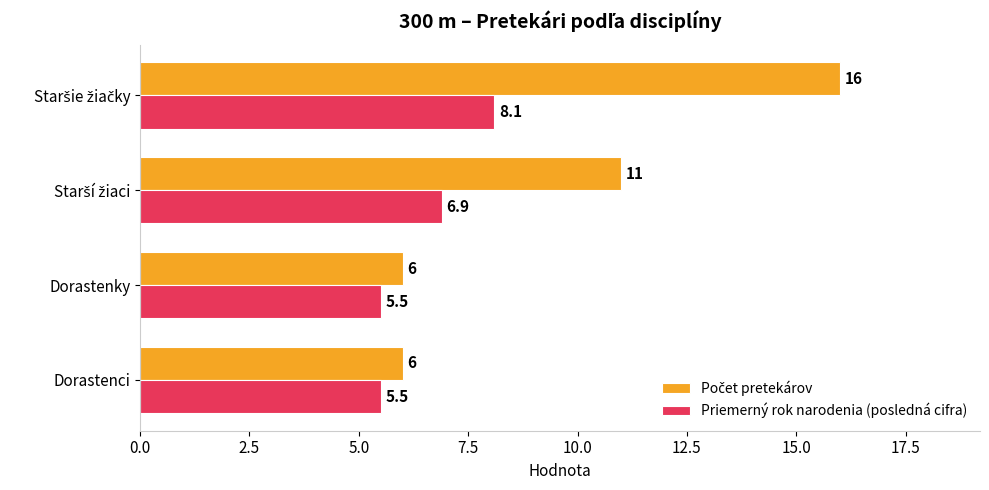

The Priemerný rok narodenia (posledná cifra) series shows 5.5 at Dorastenci. True or false?

True